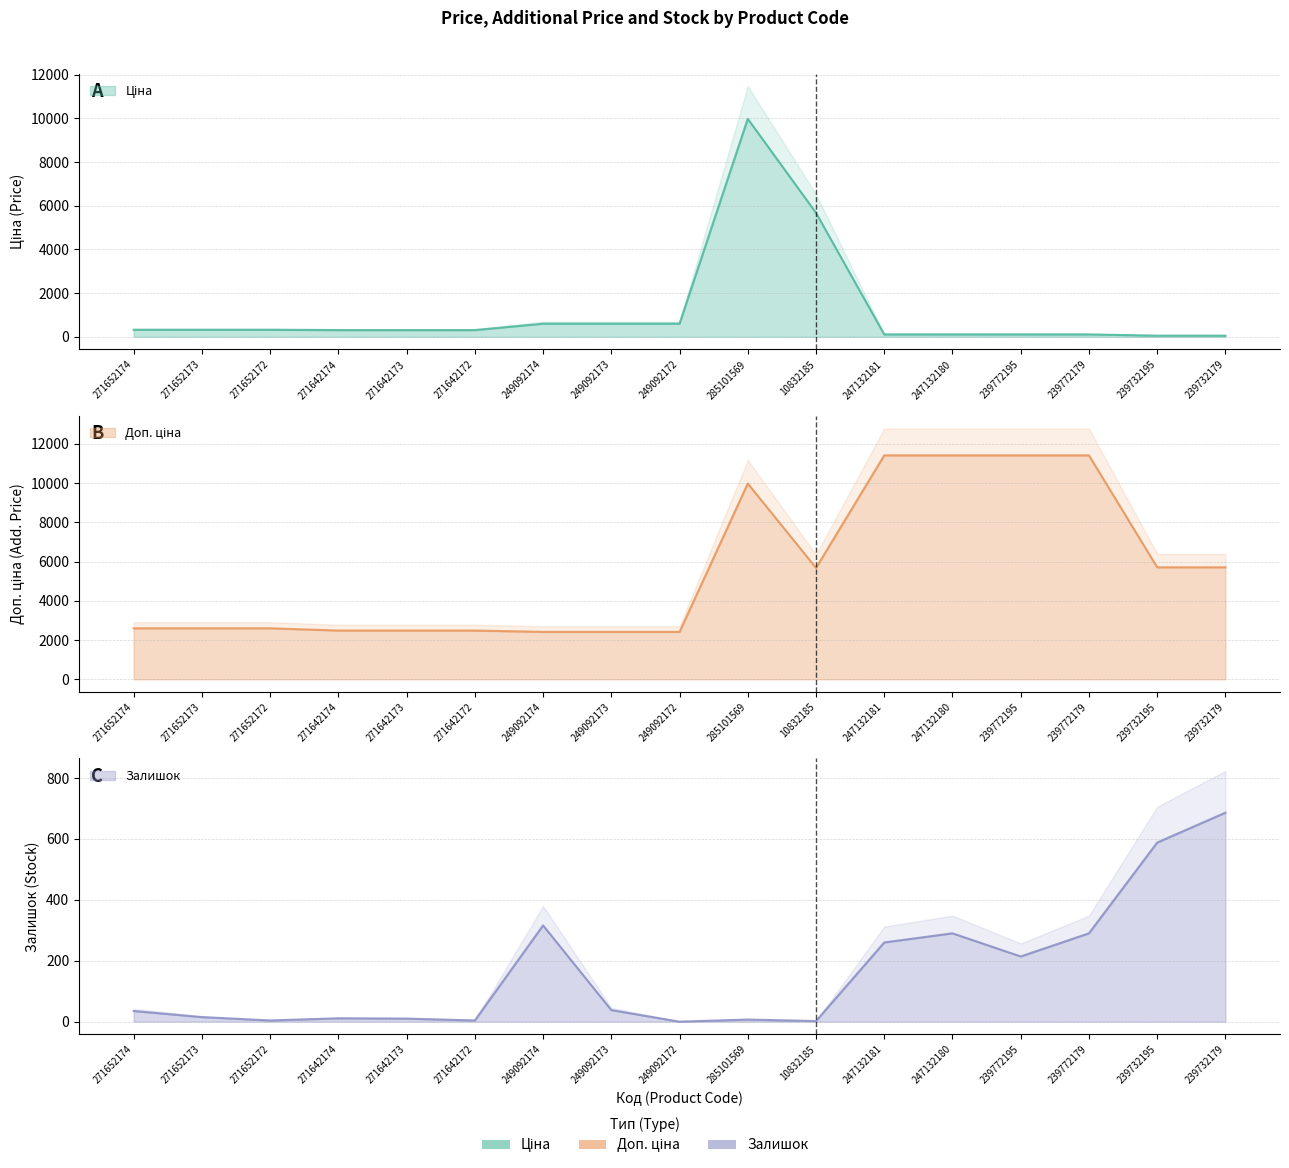

True or false: Залишок has a value of 7.0 at 285101569.

True